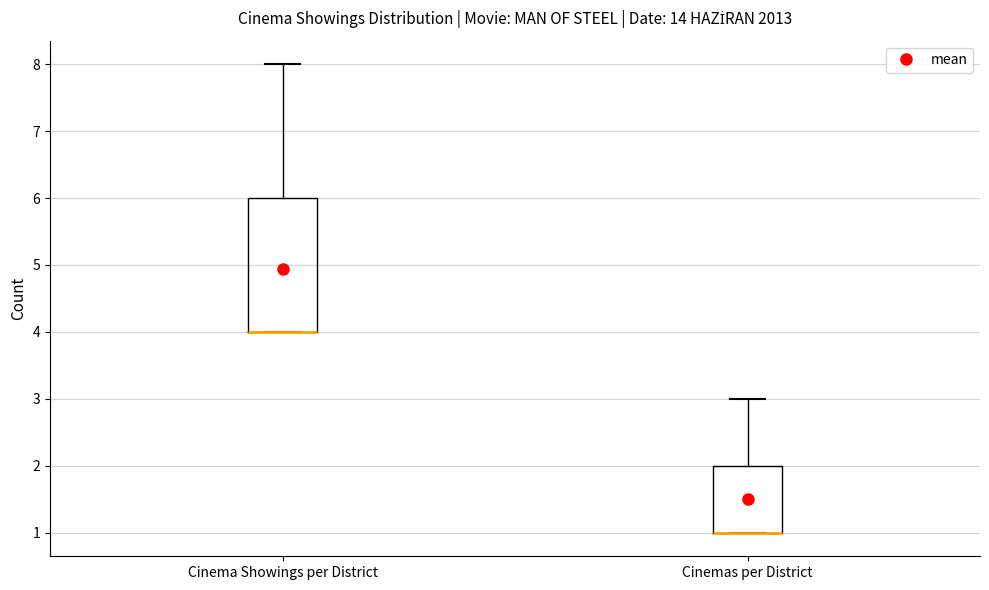

Reading left to right, transcribe this box plot: for each box, give where its median line is, the range the box spans, and where its two whiskers end, as read against the y-axis. The values are not printed on the chart, so give them approximately, as read against the axis.

Cinema Showings per District: median 4 (drawn on the box's lower edge), box 4 to 6, whiskers 4 to 8
Cinemas per District: median 1 (drawn on the box's lower edge), box 1 to 2, whiskers 1 to 3